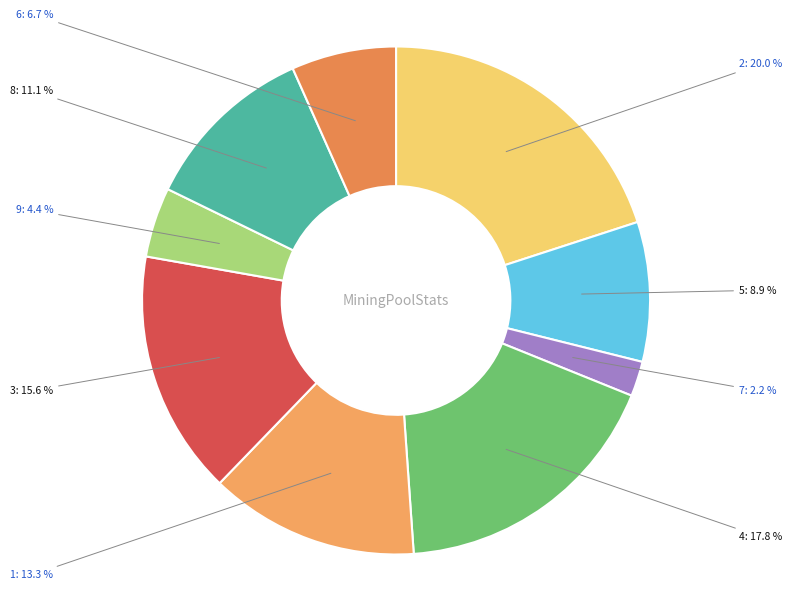

Count the number of slices in the pie.

9